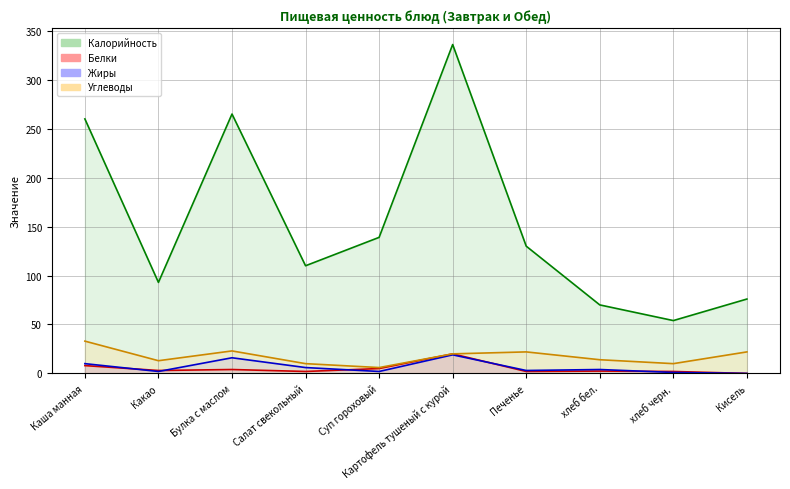

Reading left to right, transcribe all the data shown in this chart.

Калорийность: 260.0	93.0	265.0	110.0	139.0	336.0	130.0	70.0	54.0	76.0
Белки: 8.0	3.0	4.0	2.0	5.0	20.0	2.0	2.4	2.0	0.0
Жиры: 10.0	2.0	16.0	6.0	2.0	19.0	3.0	4.0	1.0	0.0
Углеводы: 33.0	13.0	23.0	10.0	6.0	20.0	22.0	14.0	10.0	22.0